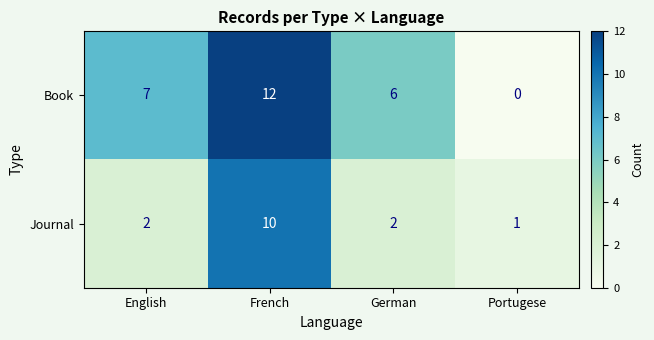

What is the total value across all series at German?

8